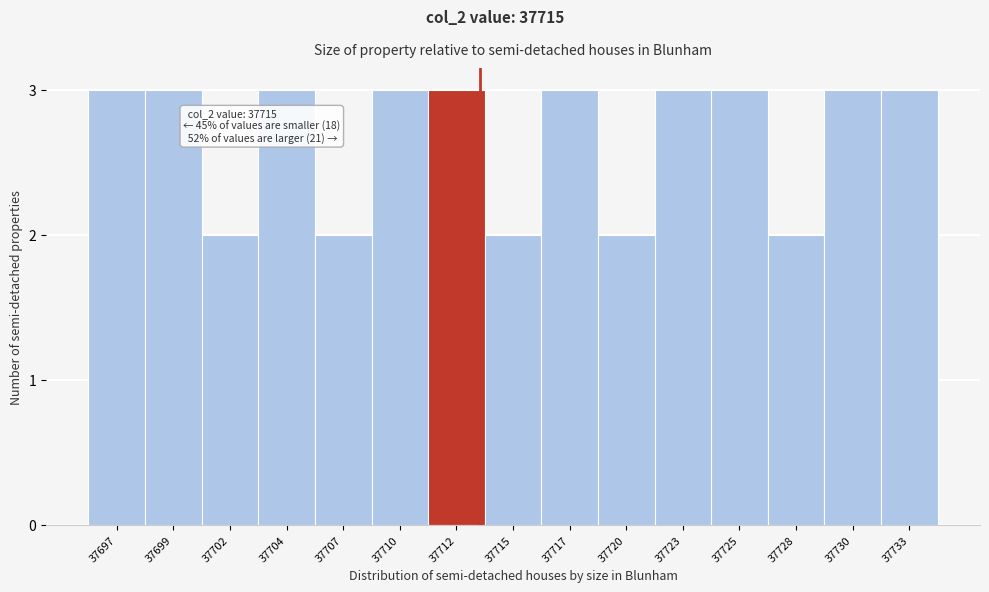

Reading left to right, list all the values displayed in this chart.

37697=3	37699=3	37702=2	37704=3	37707=2	37710=3	37712=3	37715=2	37717=3	37720=2	37723=3	37725=3	37728=2	37730=3	37733=3